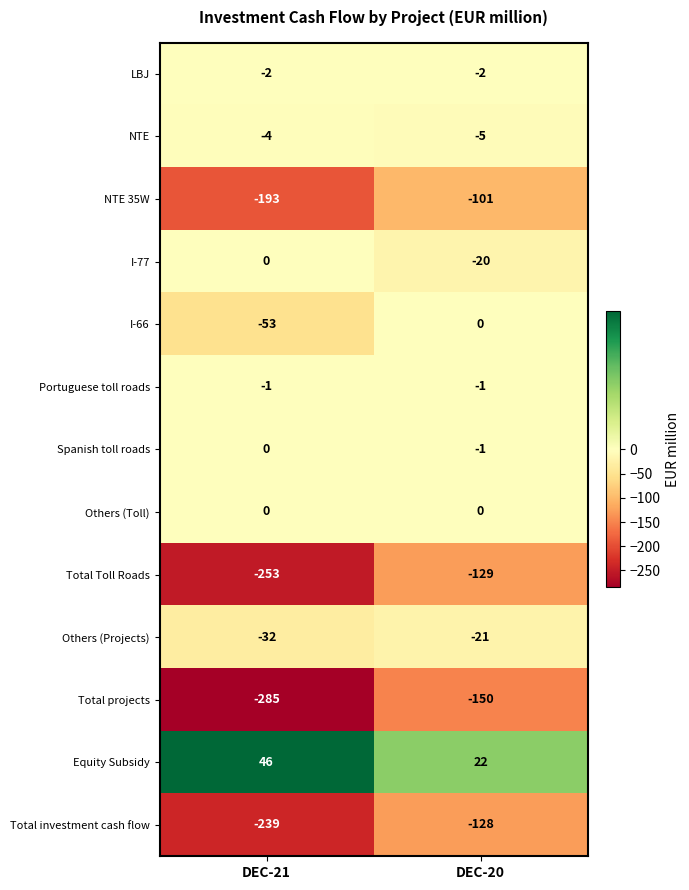

True or false: Equity Subsidy has a value of 68 at DEC-21.

False